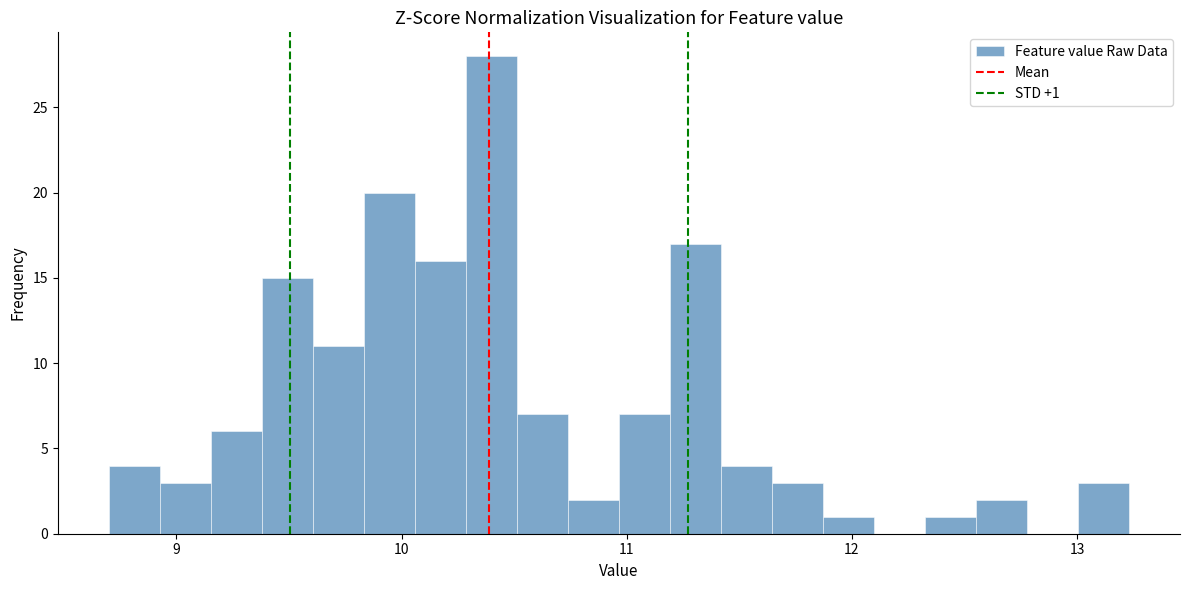

Around what value on the x-axis is the tallest bar? Give the approximate position of its centre, as read against the axis.

10.4